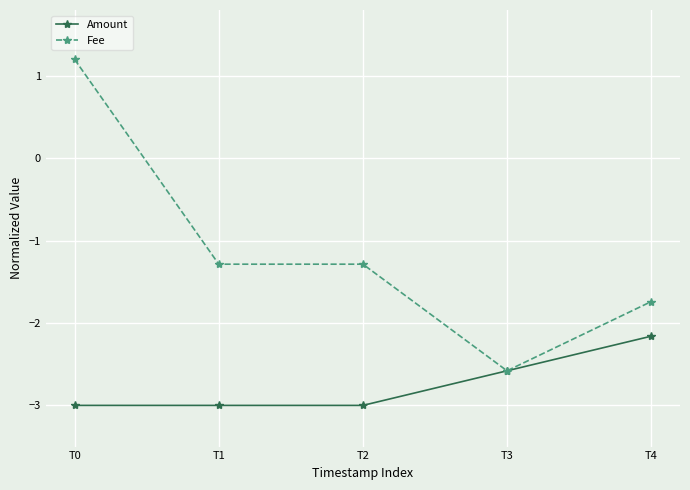

The Fee series shows -1.7 at T4. True or false?

True